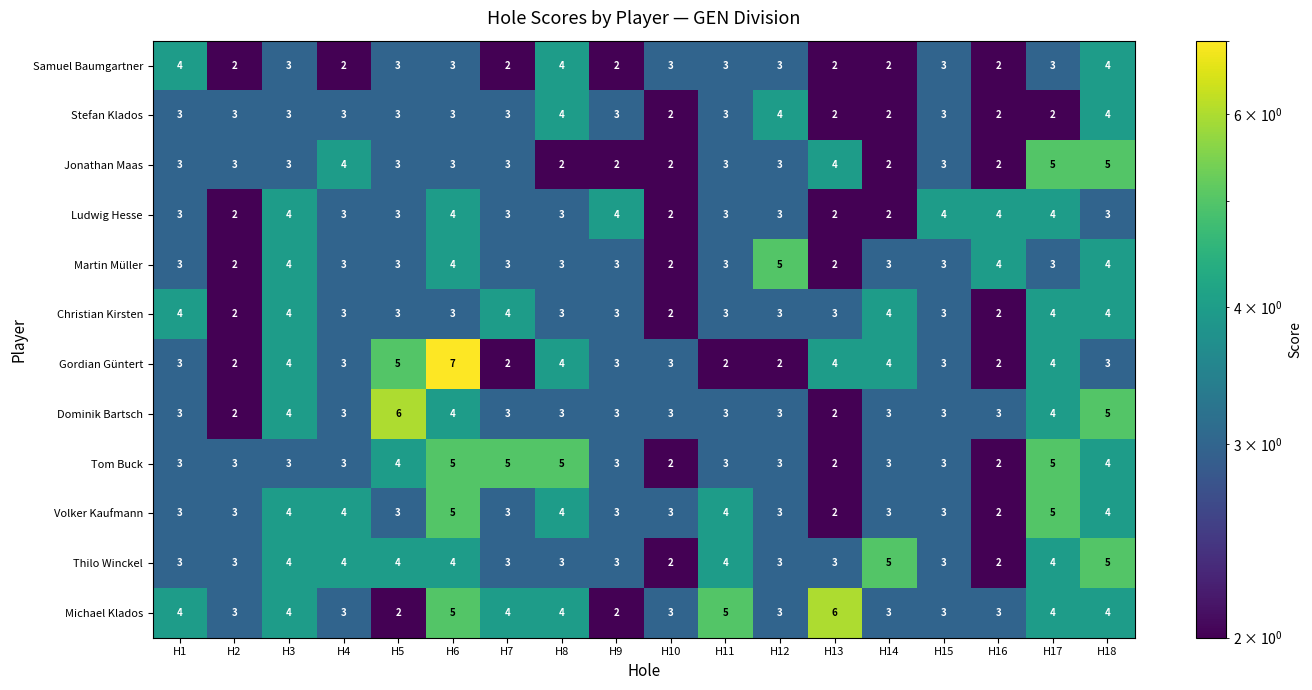

At which category is the sum across all series the highest?

H6